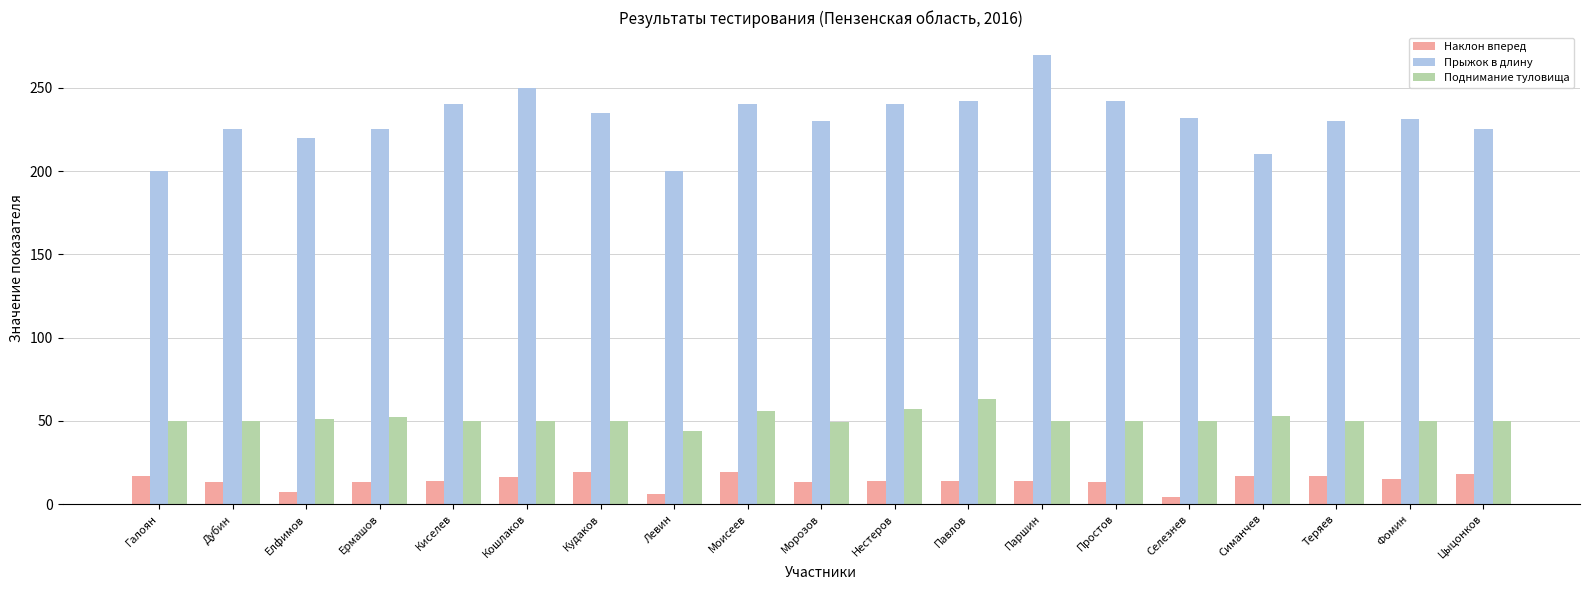

What are all the series names shown in the legend?

Наклон вперед, Прыжок в длину, Поднимание туловища